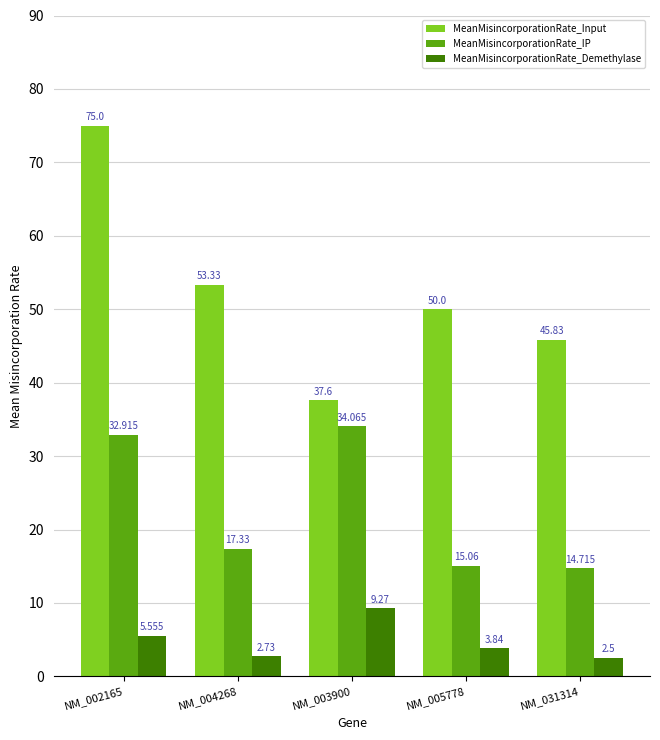

Which series has the largest total across all categories?

MeanMisincorporationRate_Input